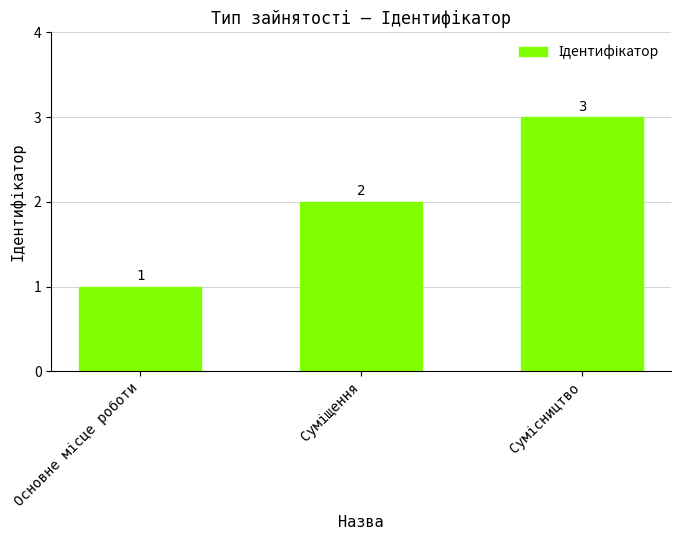

Reading right to left, extract all data points from this chart.

3	2	1